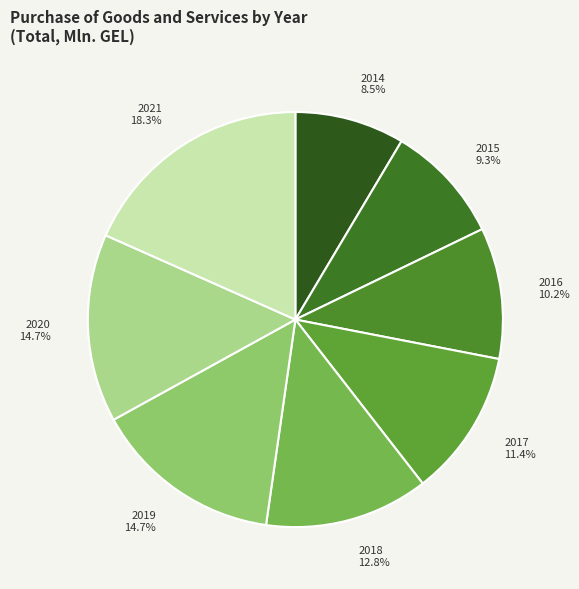

To the nearest percent, what is the average slice percentage?

12%